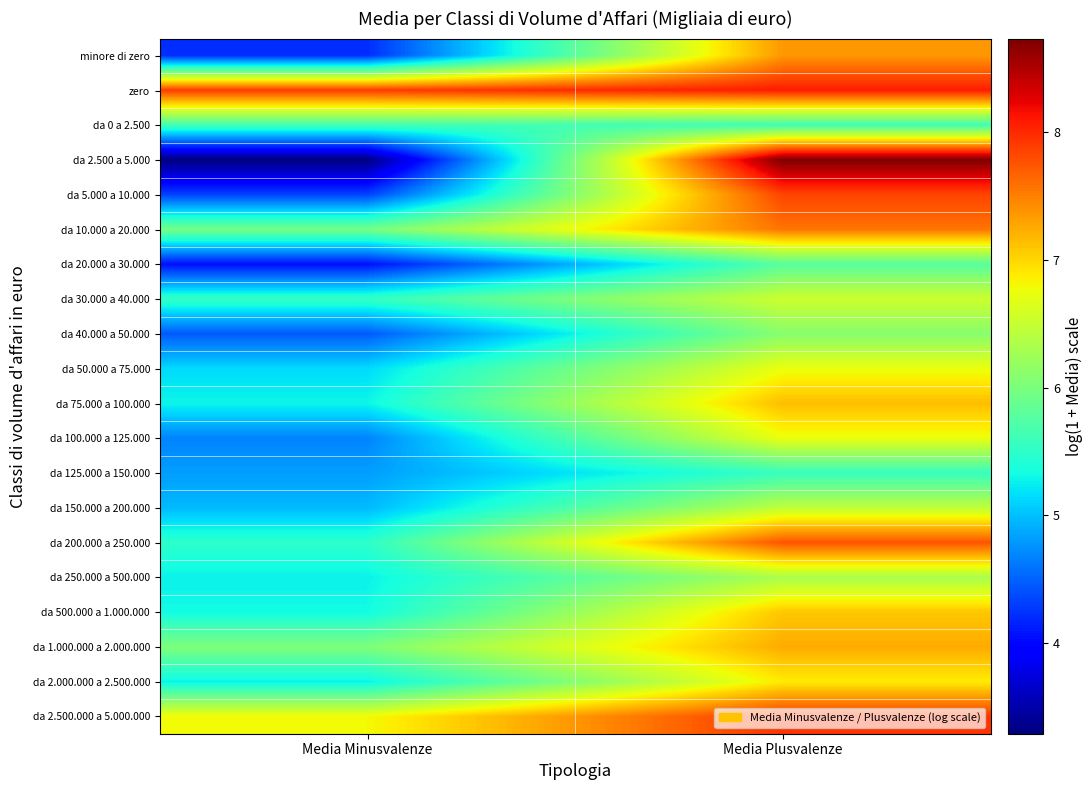

Which series has the widest spread of values?

da 2.500 a 5.000